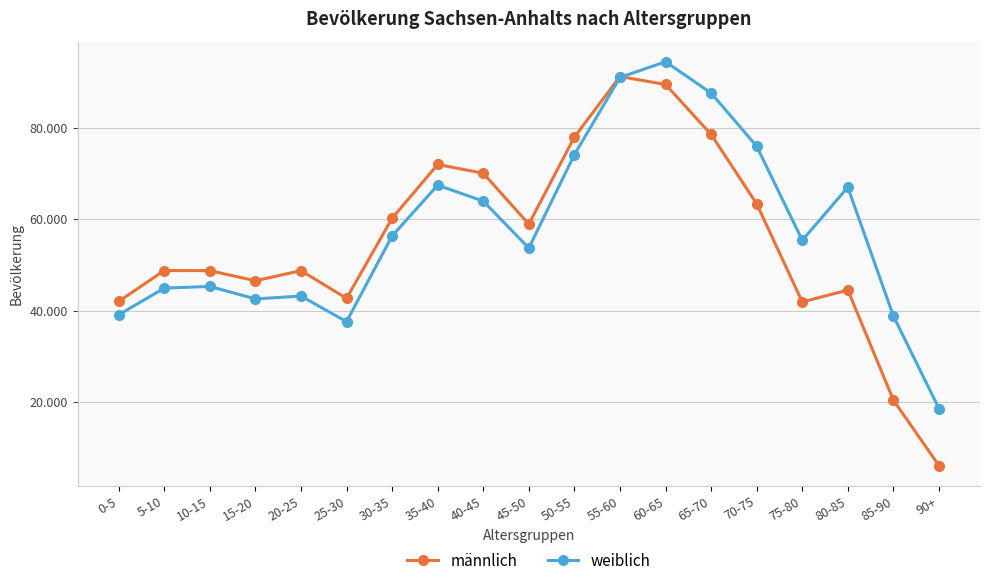

Where is the first local minimum for männlich?

15-20